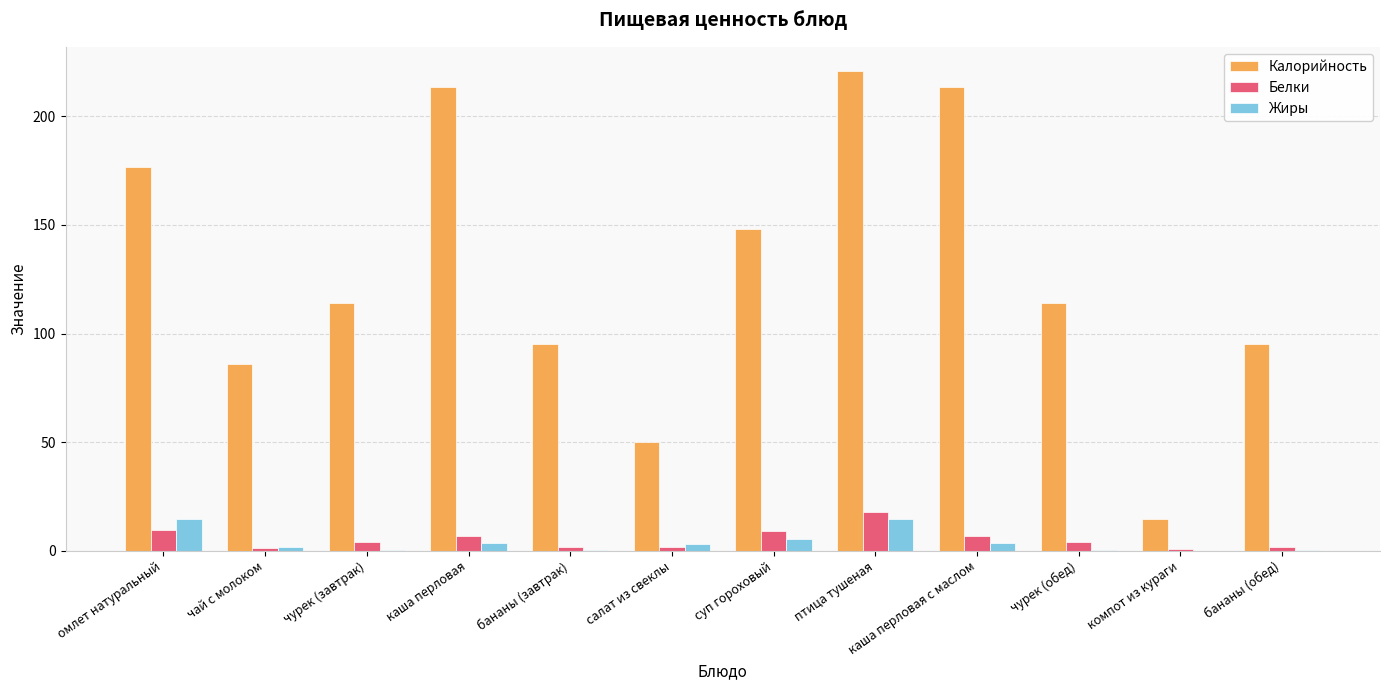

At which category does the chart reach its peak across all series?

птица тушеная